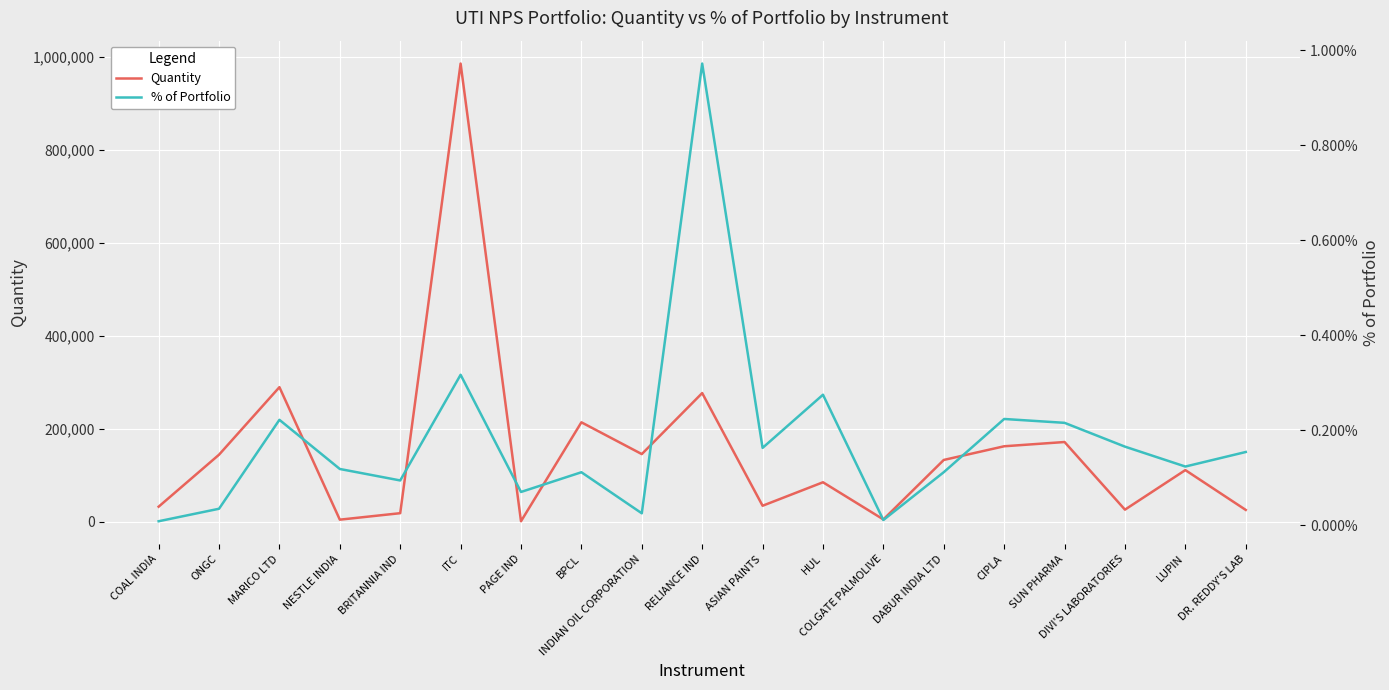

Rank the series by their maximum value, from highest to lowest.

Quantity, % of Portfolio